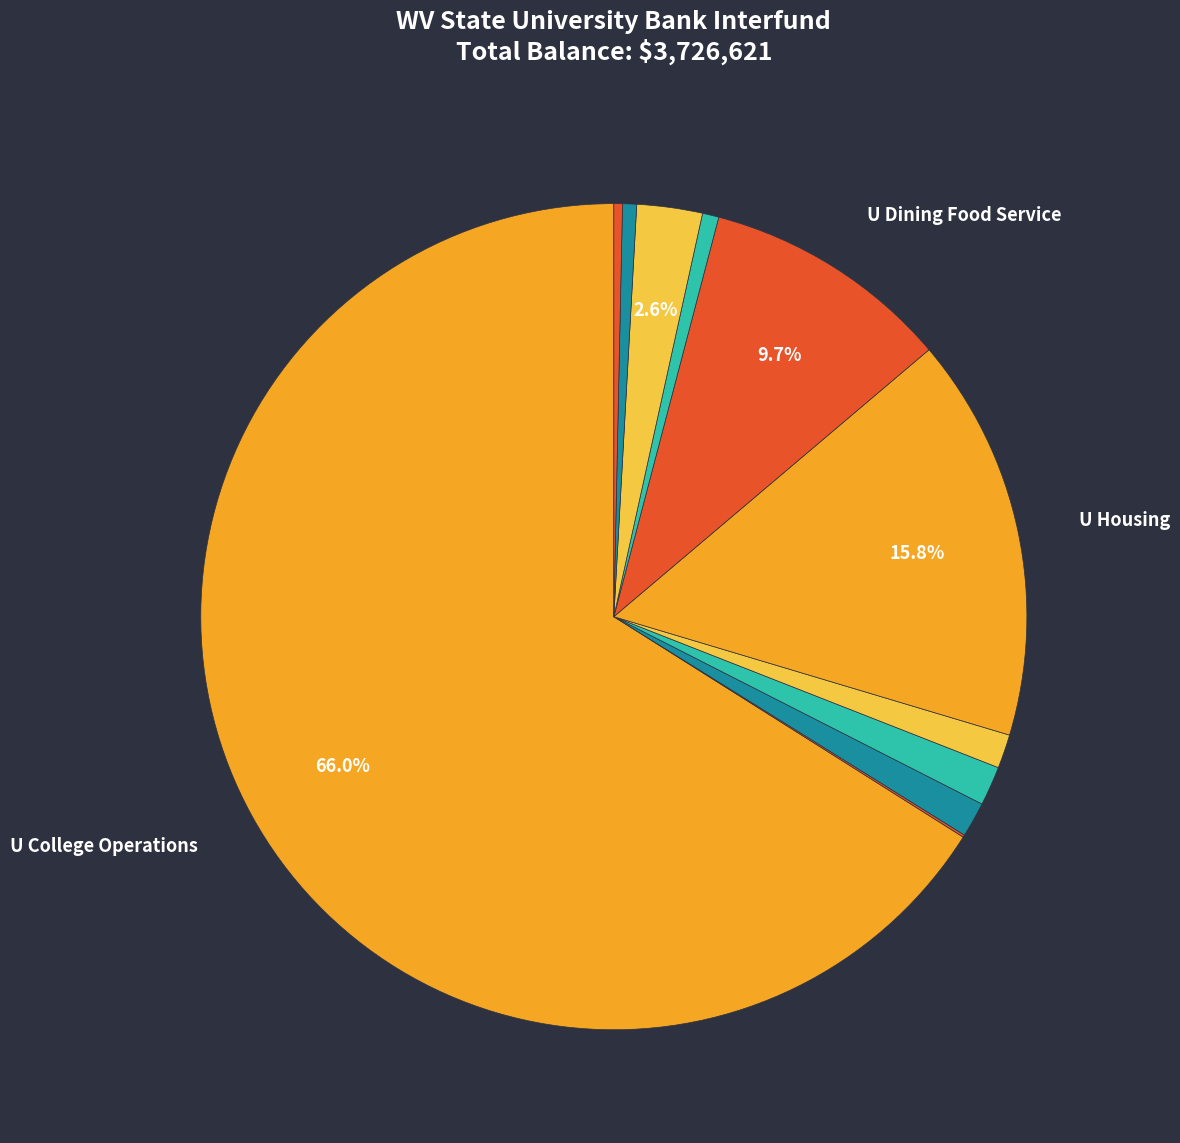

Which category has the biggest portion of the pie?

U College Operations